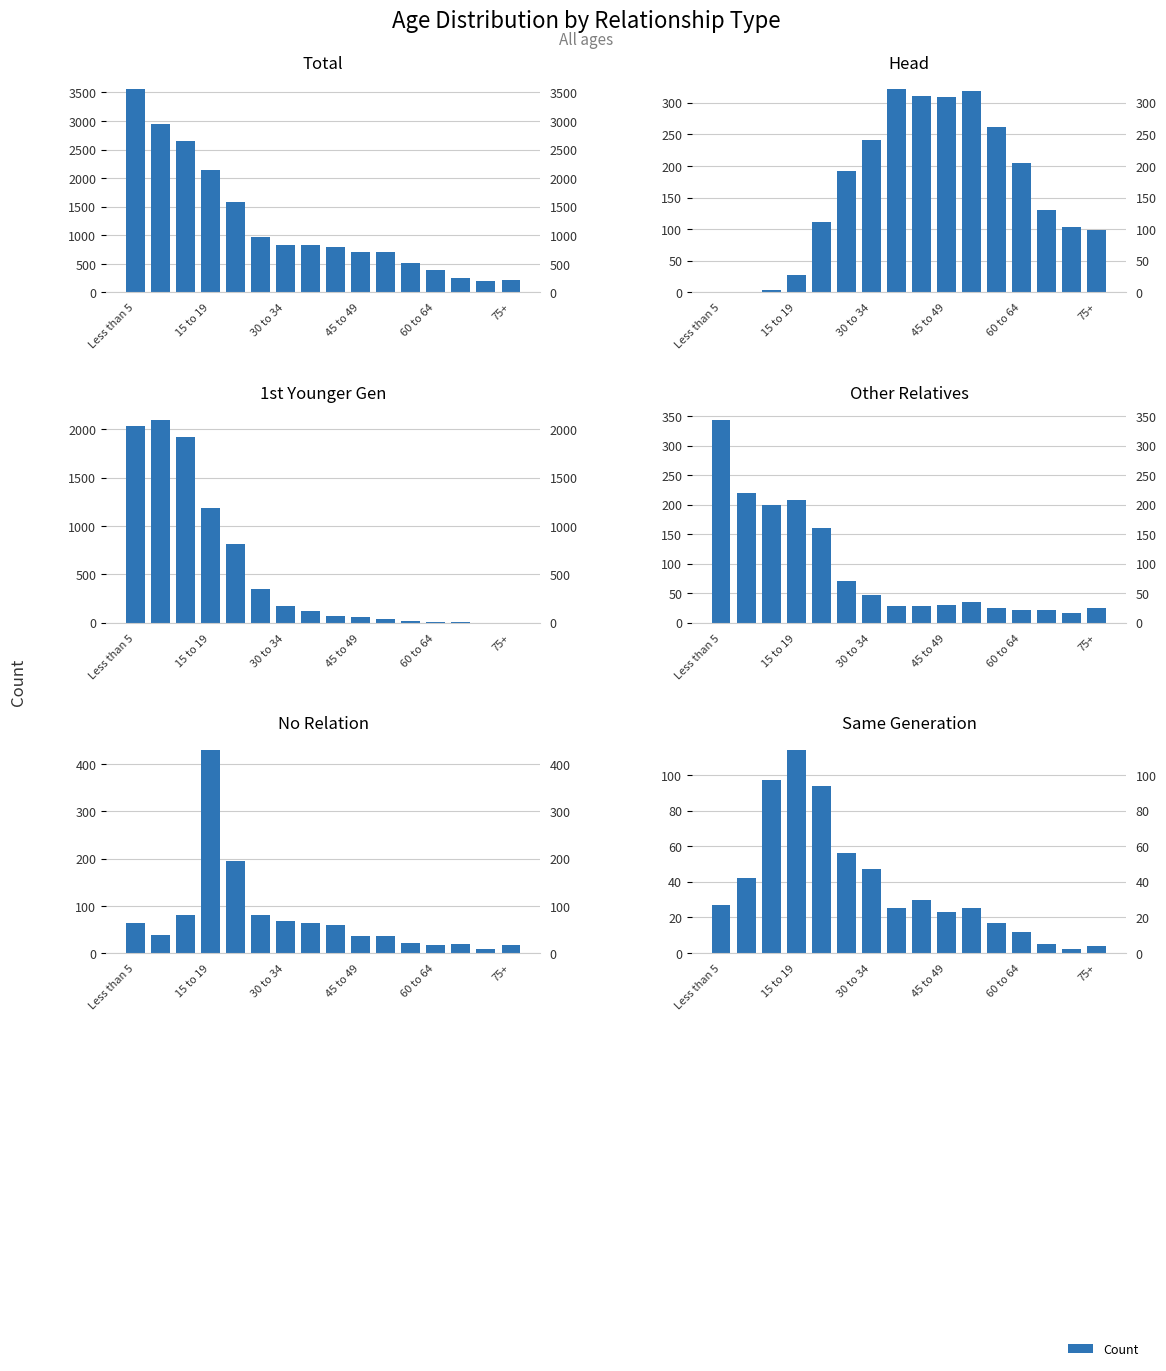

Which label corresponds to the smallest value in the chart?

Less than 5